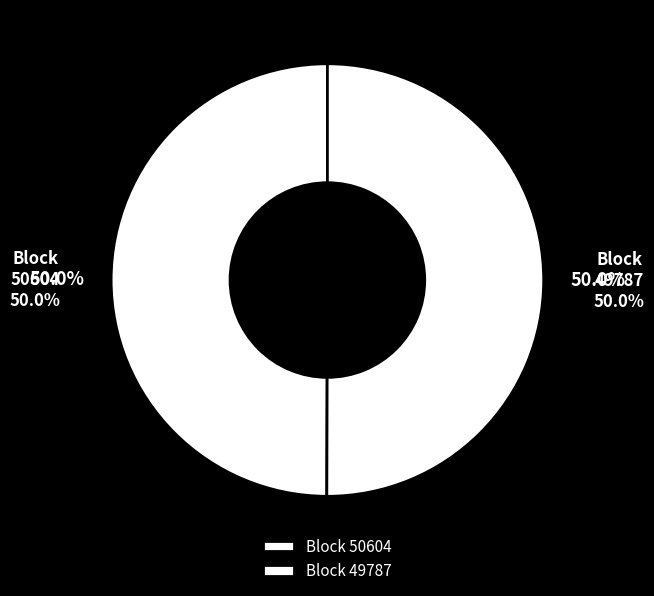

Is the sum of 50604 and 49787 greater than half?

Yes